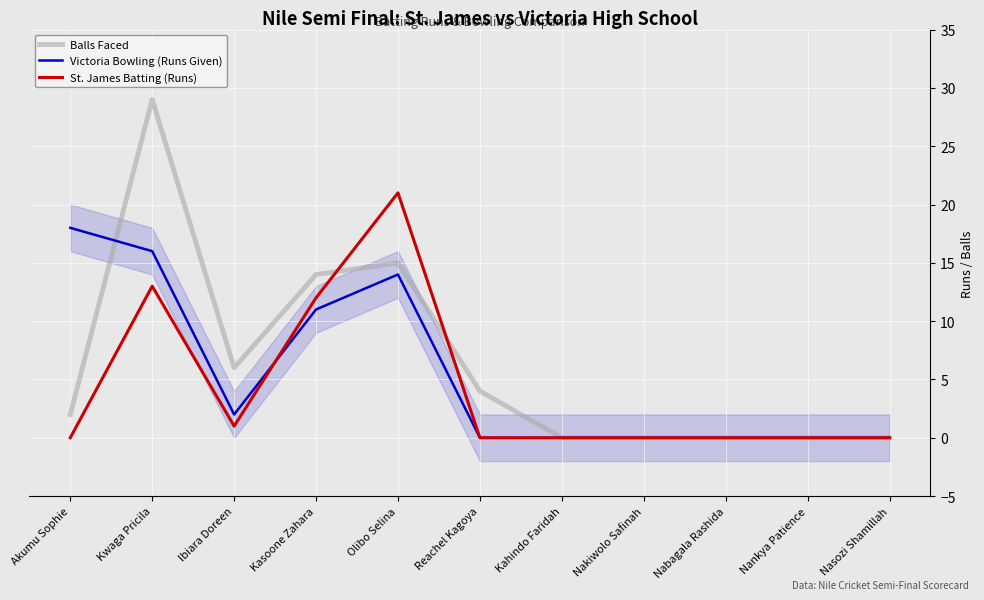

Reading left to right, what are all the values shown in this chart?

Balls Faced: Akumu Sophie=2	Kwaga Pricila=29	Ibiara Doreen=6	Kasoone Zahara=14	Olibo Selina=15	Reachel Kagoya=4	Kahindo Faridah=0	Nakiwolo Safinah=0	Nabagala Rashida=0	Nankya Patience=0	Nasozi Shamillah=0
Victoria Bowling (Runs Given): Akumu Sophie=18	Kwaga Pricila=16	Ibiara Doreen=2	Kasoone Zahara=11	Olibo Selina=14	Reachel Kagoya=0	Kahindo Faridah=0	Nakiwolo Safinah=0	Nabagala Rashida=0	Nankya Patience=0	Nasozi Shamillah=0
St. James Batting (Runs): Akumu Sophie=0	Kwaga Pricila=13	Ibiara Doreen=1	Kasoone Zahara=12	Olibo Selina=21	Reachel Kagoya=0	Kahindo Faridah=0	Nakiwolo Safinah=0	Nabagala Rashida=0	Nankya Patience=0	Nasozi Shamillah=0